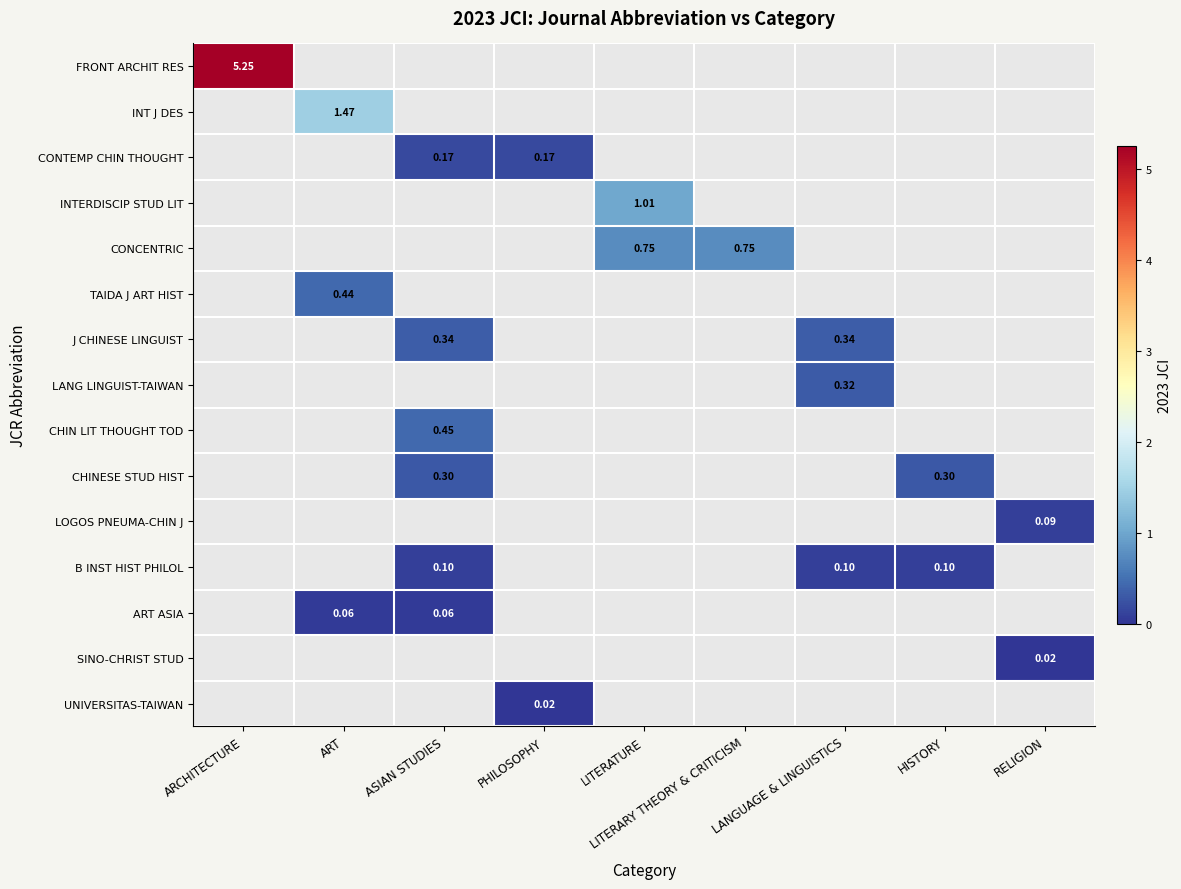

Which has a higher value, HISTORY or ASIAN STUDIES?

ASIAN STUDIES